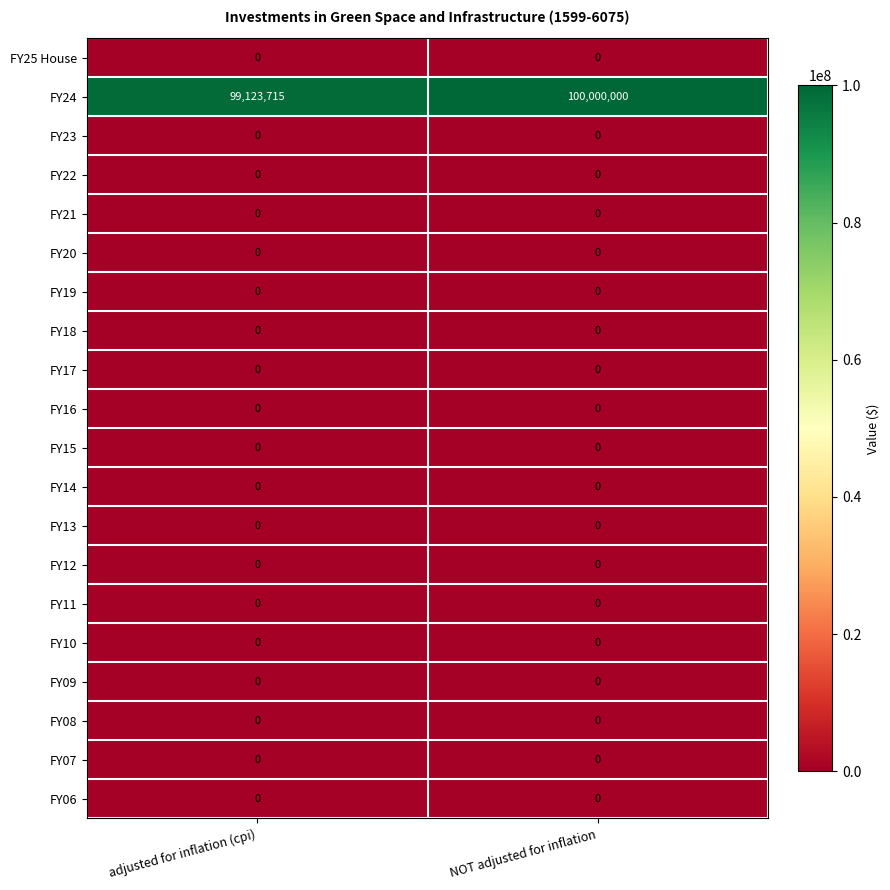

What is the spread (max minus min) of values at NOT adjusted for inflation?

100000000